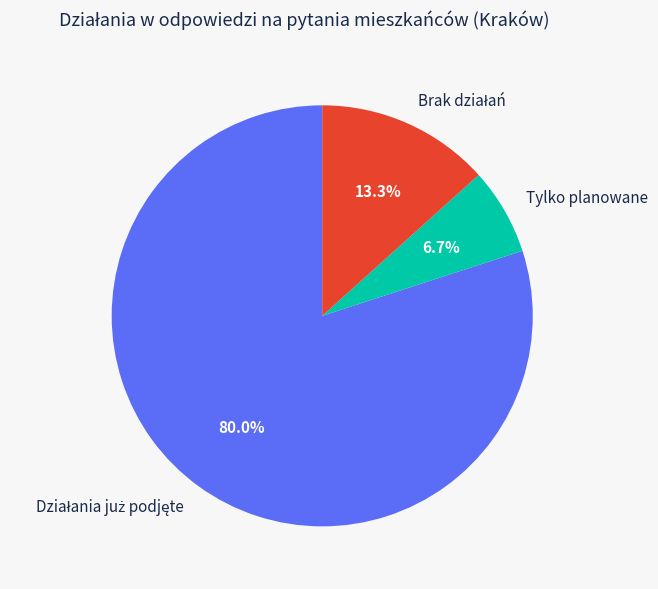

To the nearest percent, what is the difference between the largest and smallest slice percentages?

73%